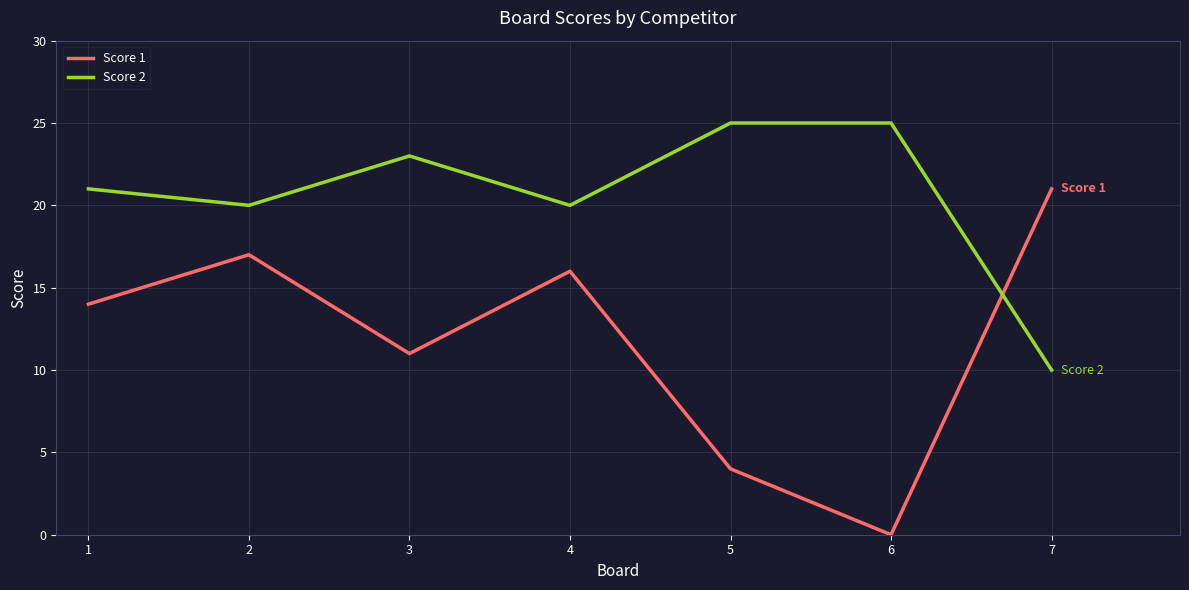

Which series has the largest total across all categories?

Score 2